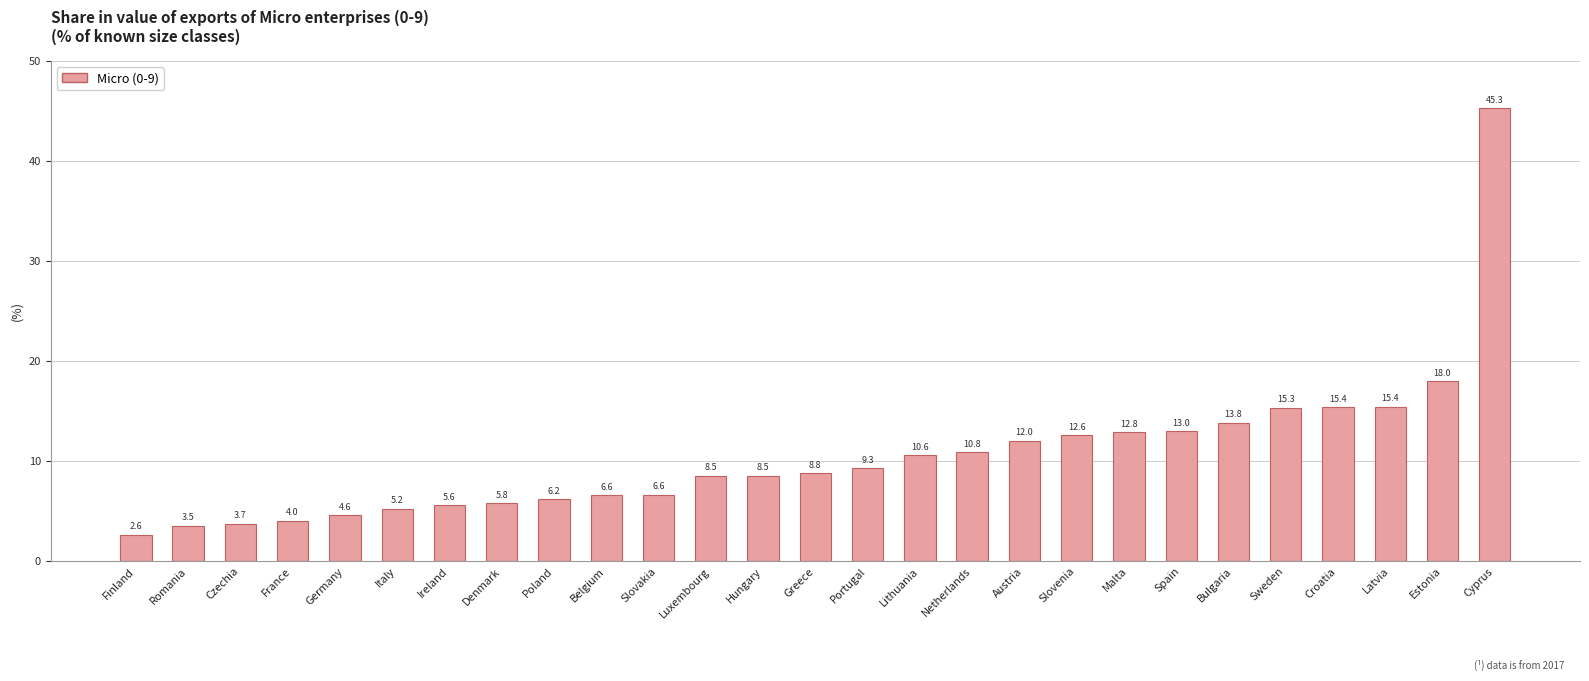

What is the minimum value shown in the chart?

2.6